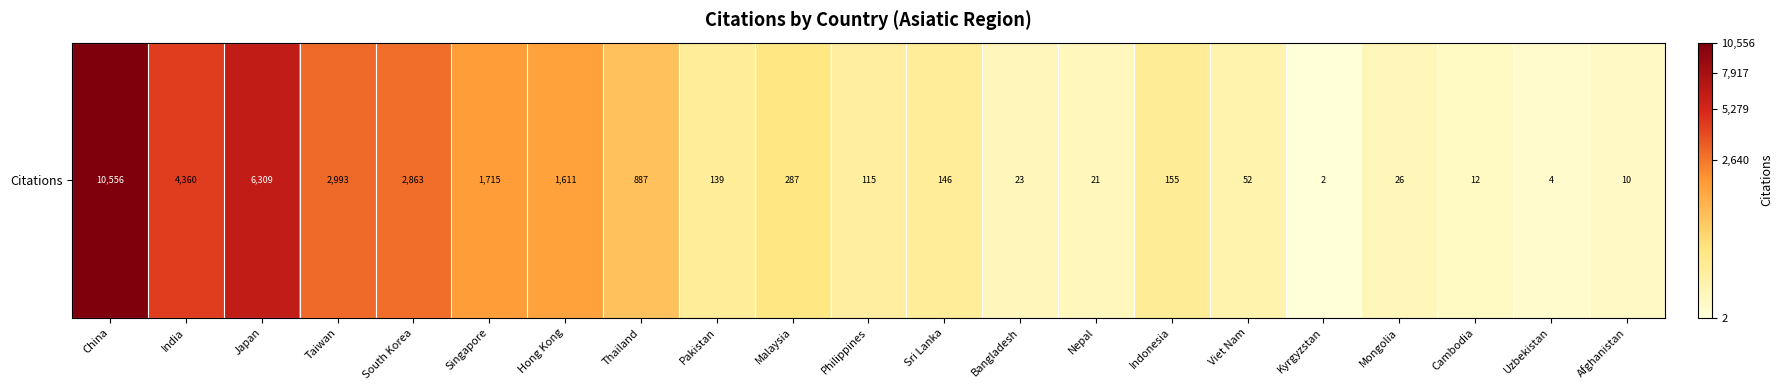

What is the change in value from Sri Lanka to Mongolia?

-120